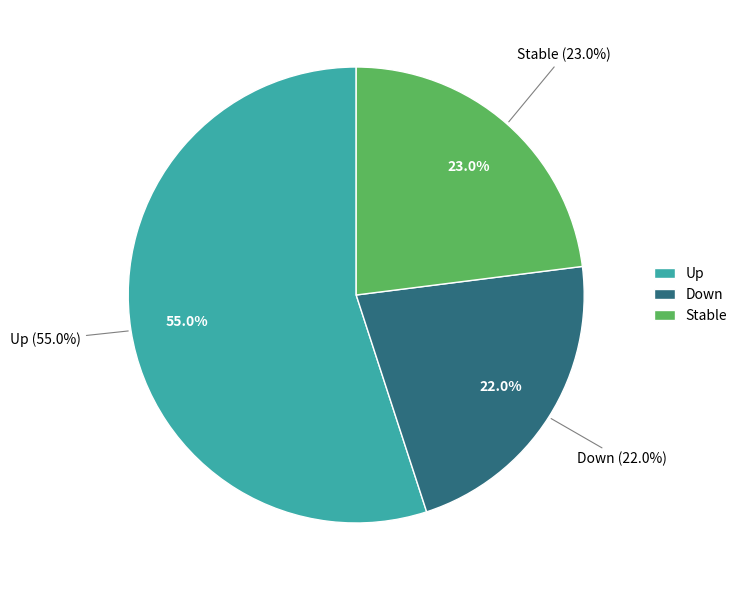

How many slices are in this pie chart?

3